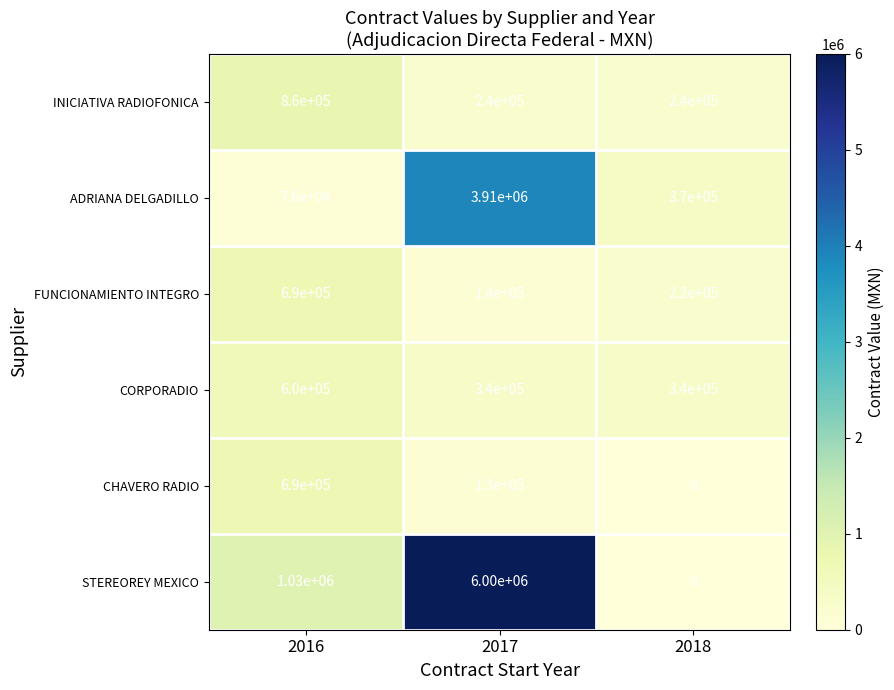

Reading left to right, what are all the values shown in this chart?

INICIATIVA RADIOFONICA: 860000	240000	240000
ADRIANA DELGADILLO: 76000	3910000	370000
FUNCIONAMIENTO INTEGRO: 690000	140000	220000
CORPORADIO: 600000	340000	340000
CHAVERO RADIO: 690000	130000	0
STEREOREY MEXICO: 1030000	6000000	0